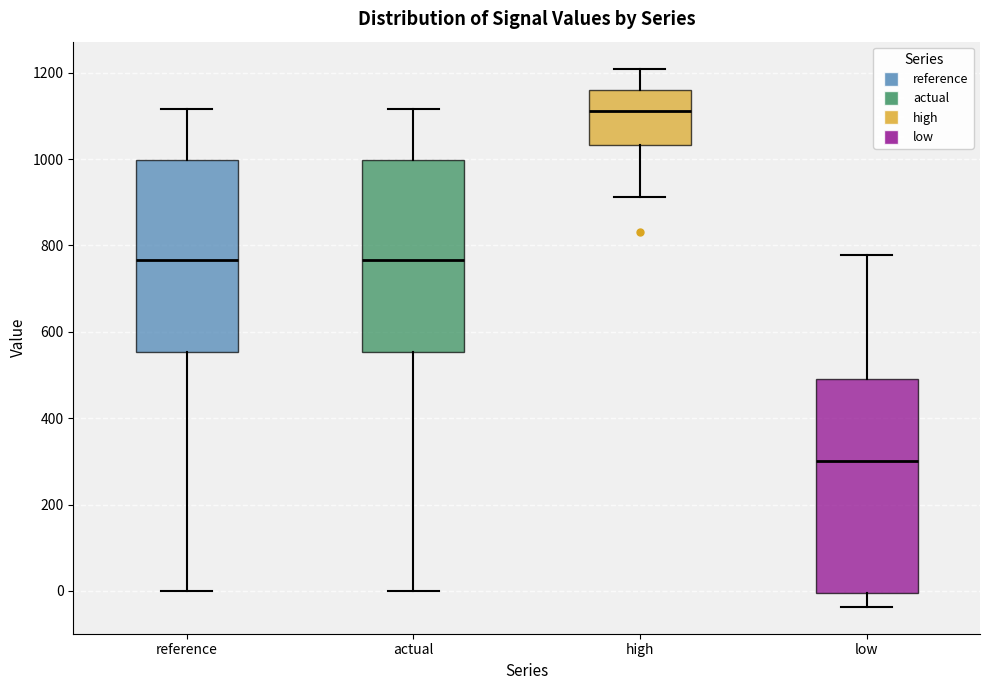

Which box's median line is the lowest?

low